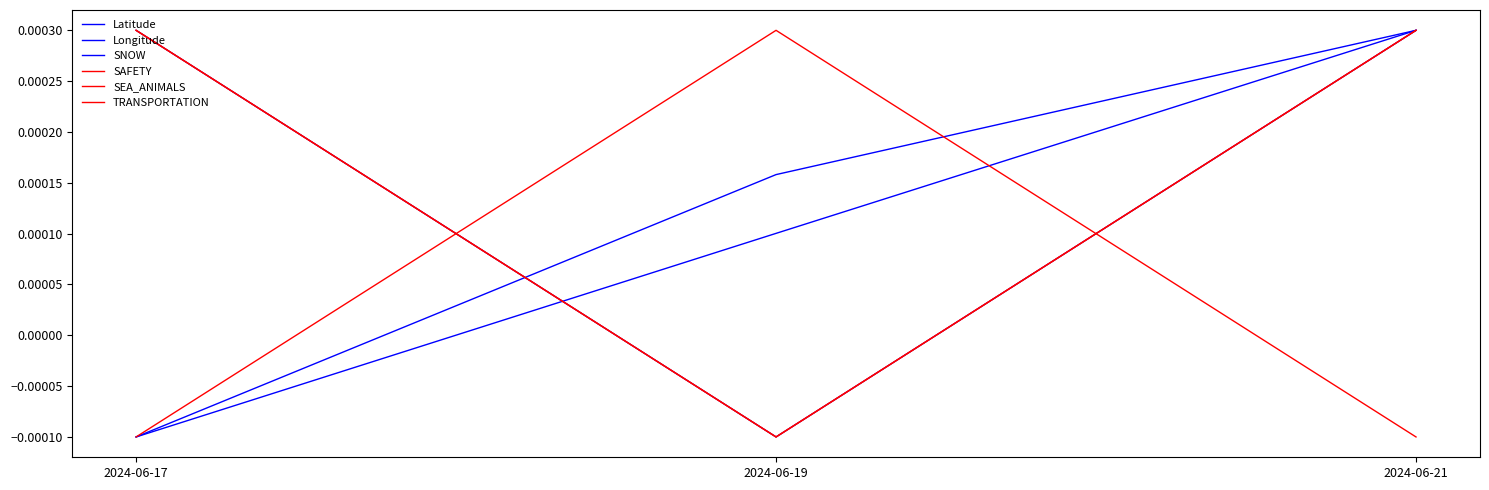

Which series has the largest range (max minus min)?

Latitude